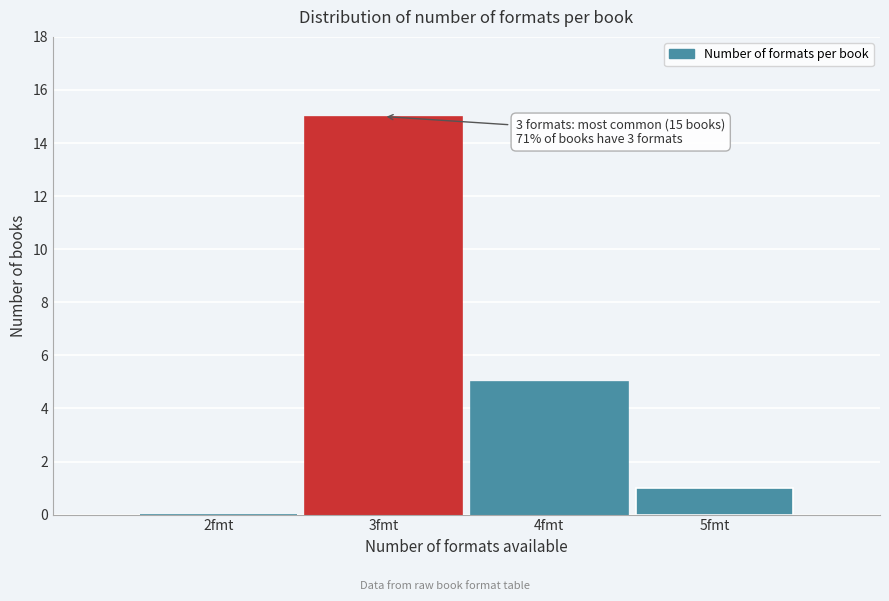

Reading left to right, list all the values displayed in this chart.

2fmt=0	3fmt=15	4fmt=5	5fmt=1